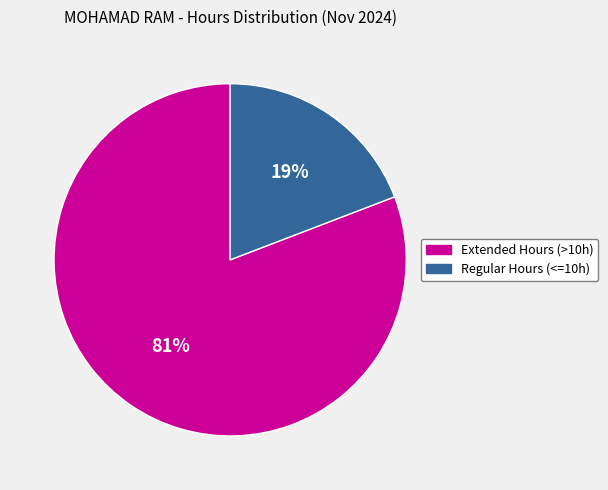

To the nearest percent, what is the average slice percentage?

50%